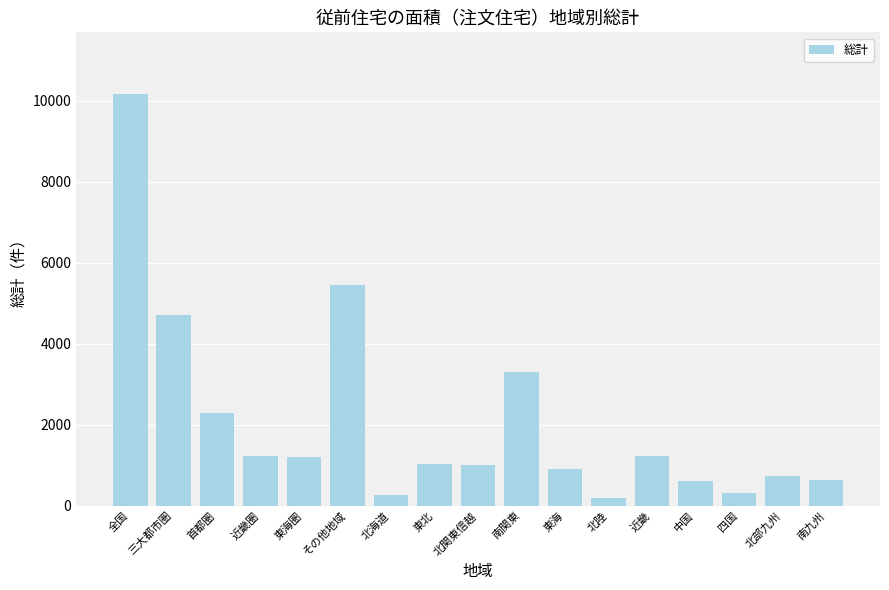

What is the label of the 8th bar from the right?

南関東